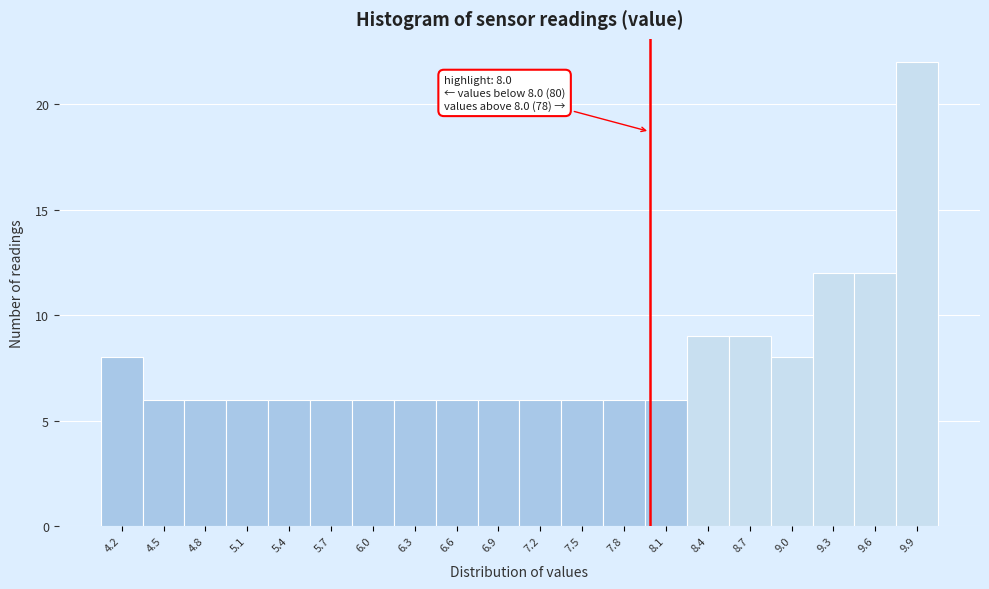

Over which range of the x-axis is the bar tallest?

9.795 to 10.100